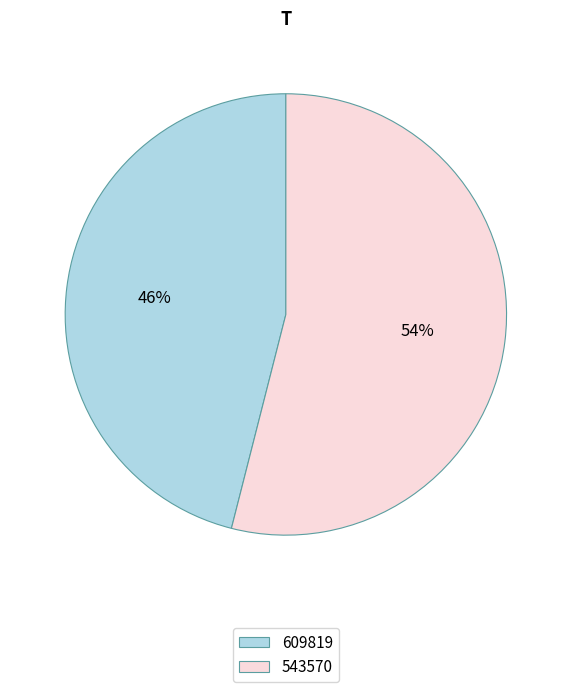

Do 543570 and 609819 together represent more than half of the pie?

Yes